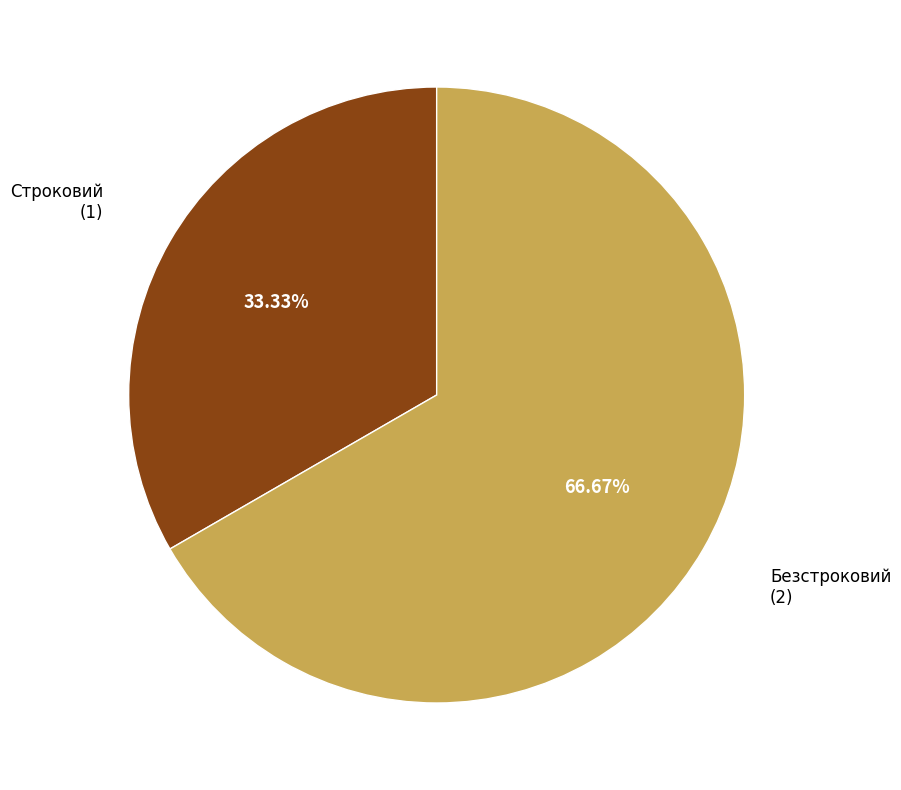

What is the ratio of the value at Безстроковий to the value at Строковий?

2.0